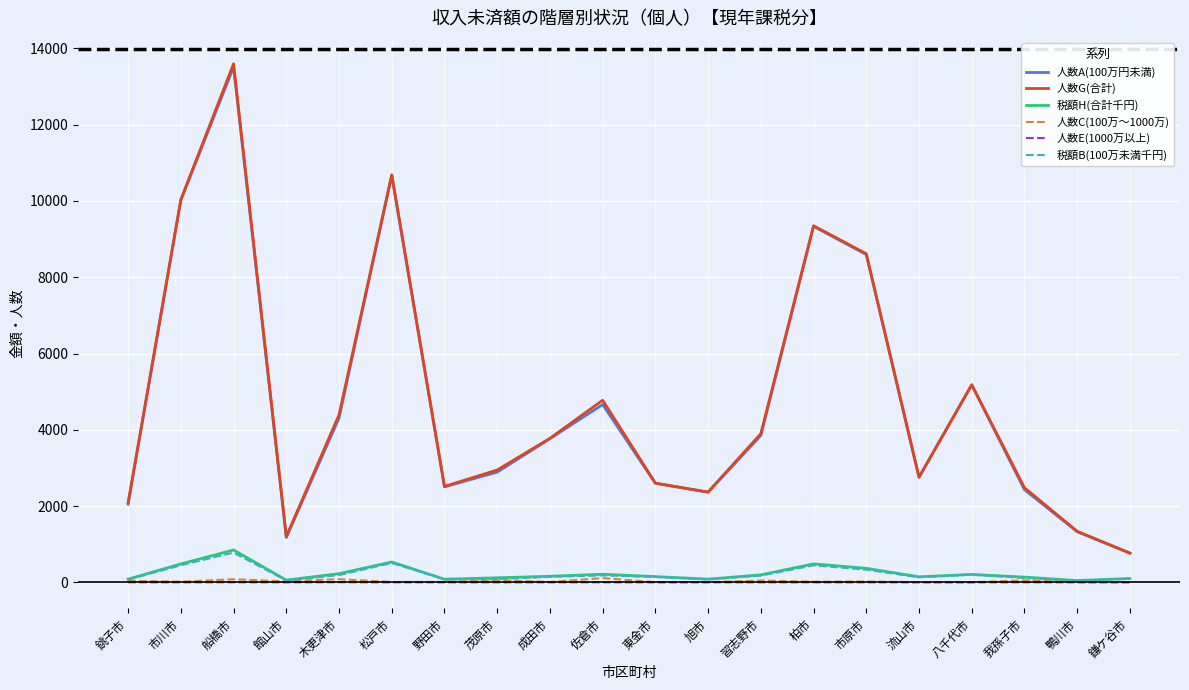

What are all the series names shown in the legend?

人数A(100万円未満), 人数G(合計), 税額H(合計千円), 人数C(100万〜1000万), 人数E(1000万以上), 税額B(100万未満千円)